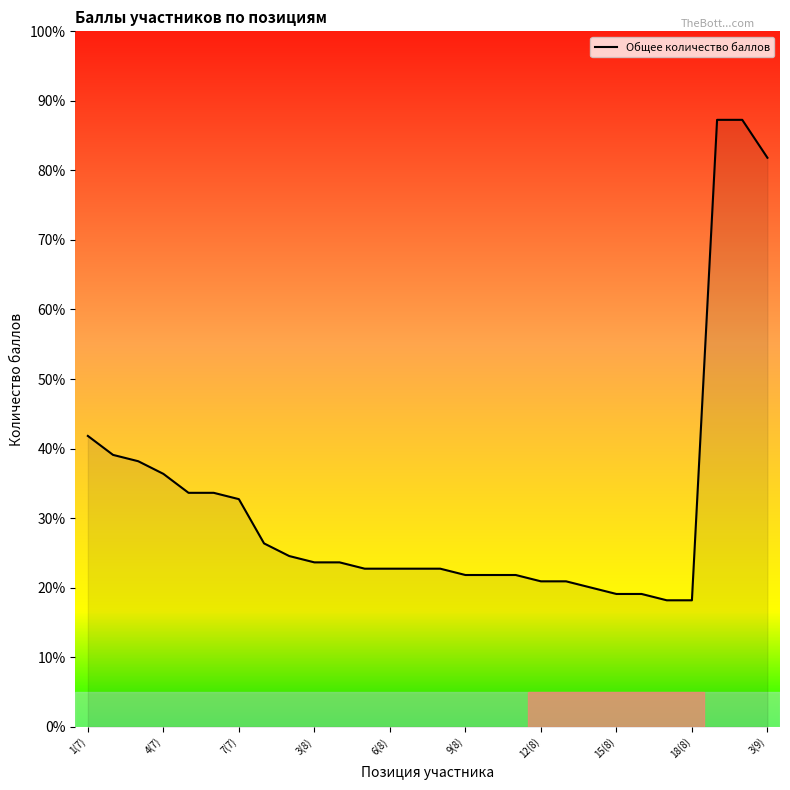

What is the difference between the maximum and minimum values?

69.1